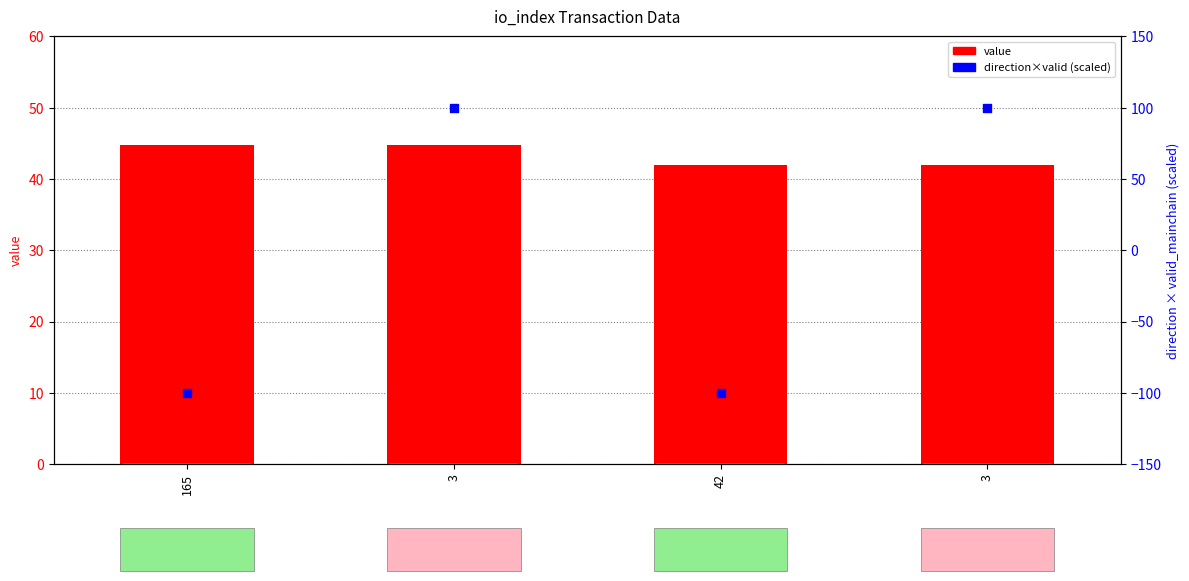

What is the total value across all series at 42?

-58.1